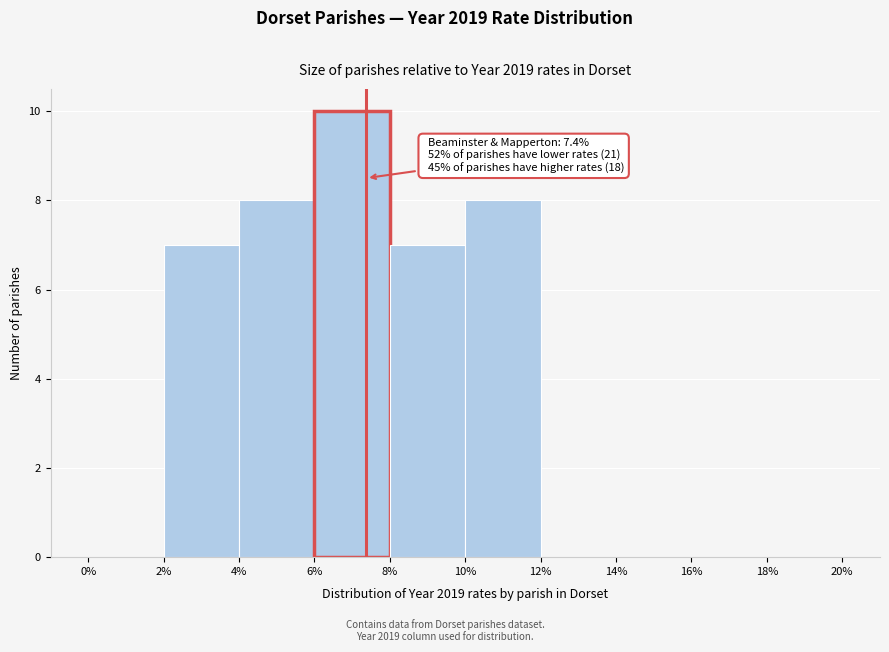

Over which range of the x-axis is the bar tallest?

6% to 8%